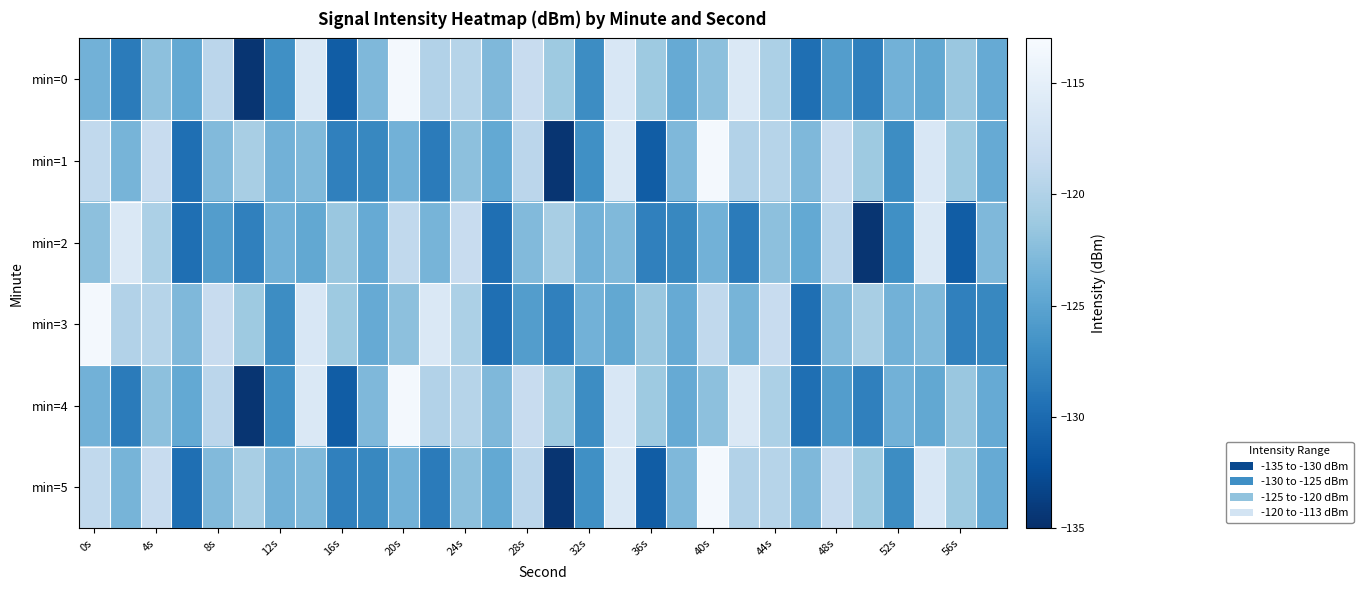

At which category is the sum across all series the highest?

17